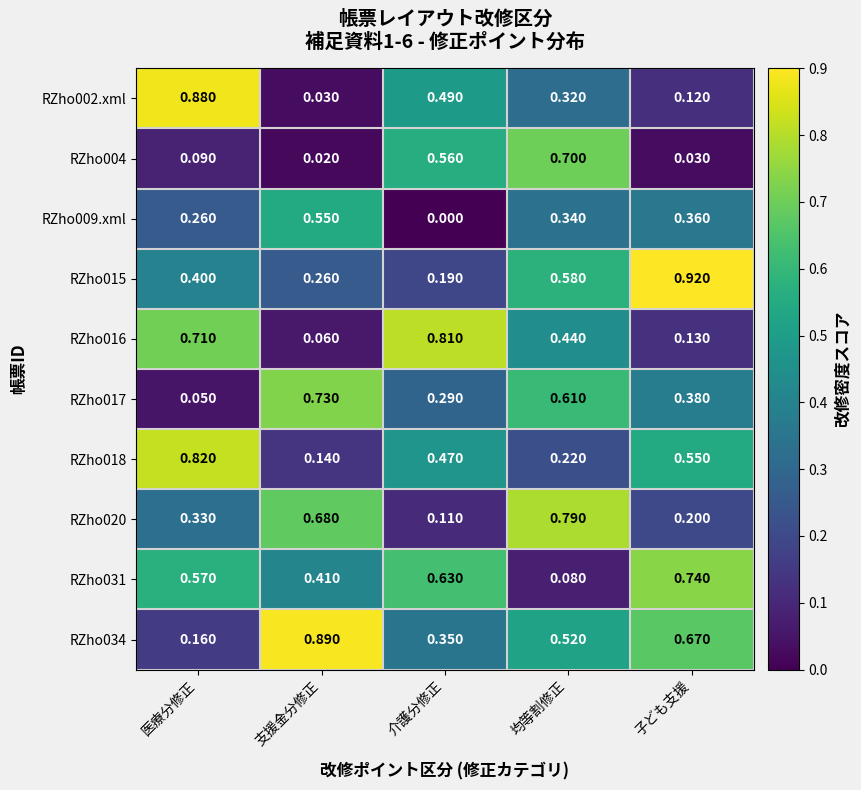

At how many categories does at least one series exceed 0?

5